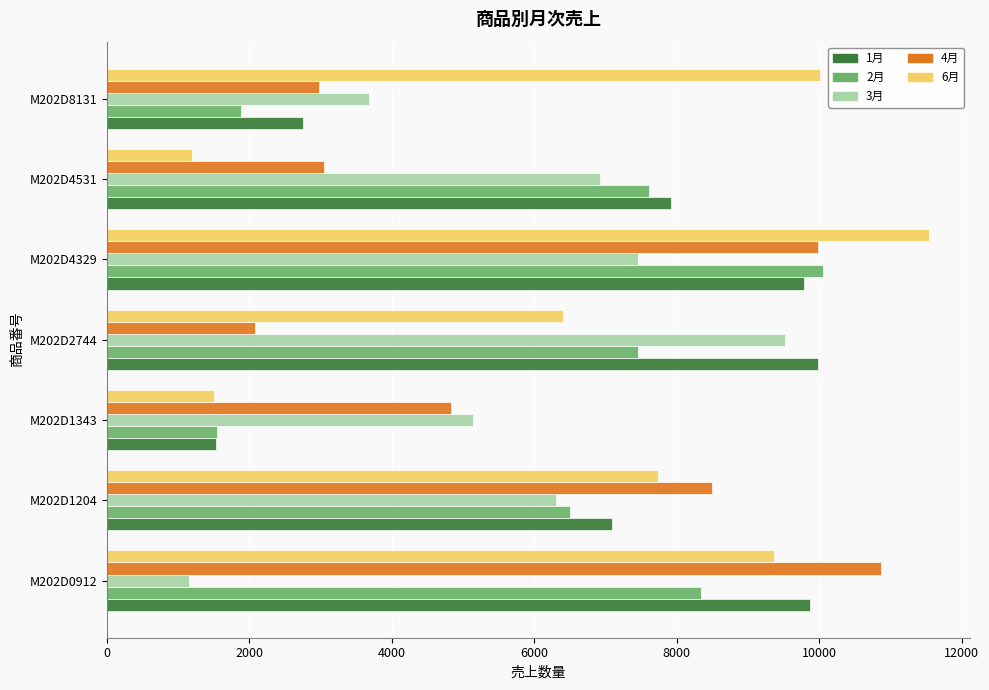

What are all the series names shown in the legend?

1月, 2月, 3月, 4月, 6月